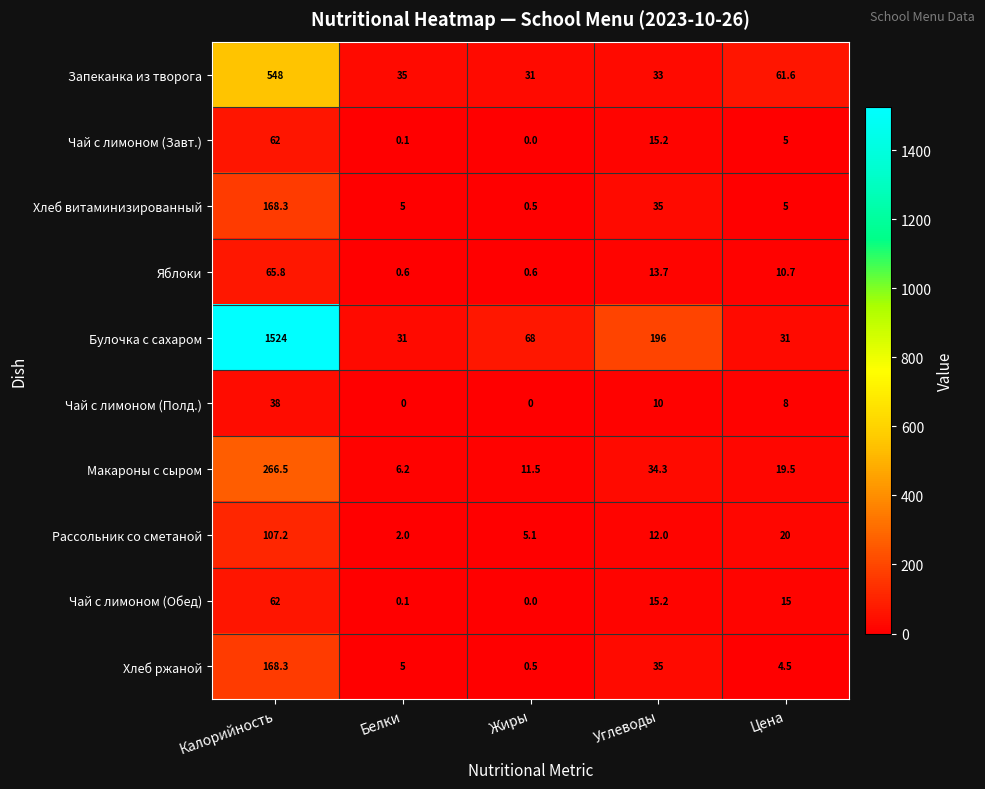

How many distinct data groups are displayed?

10